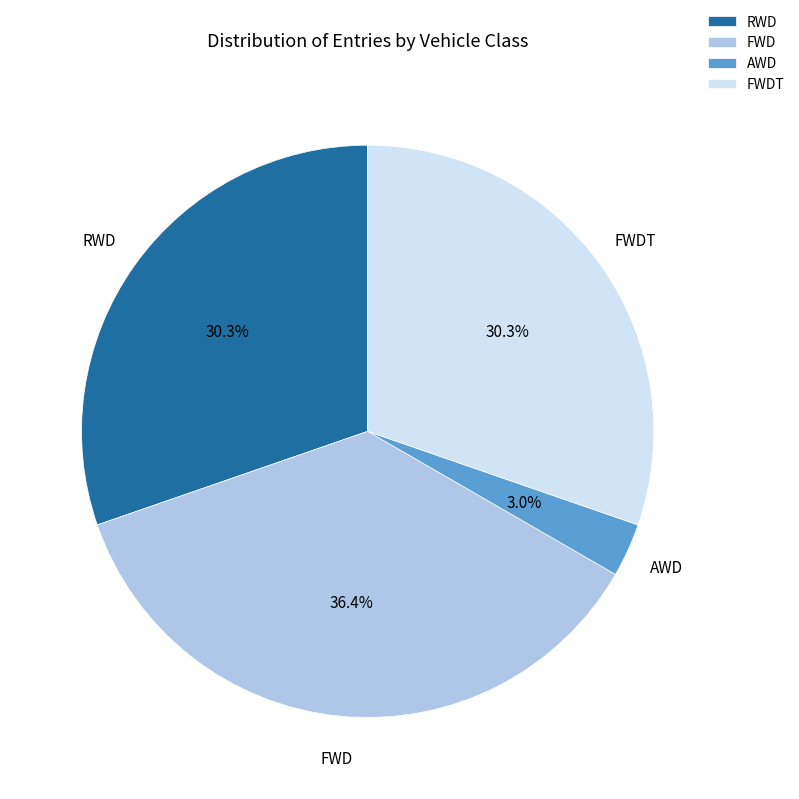

To the nearest percent, what percentage of the pie is FWD?

36%